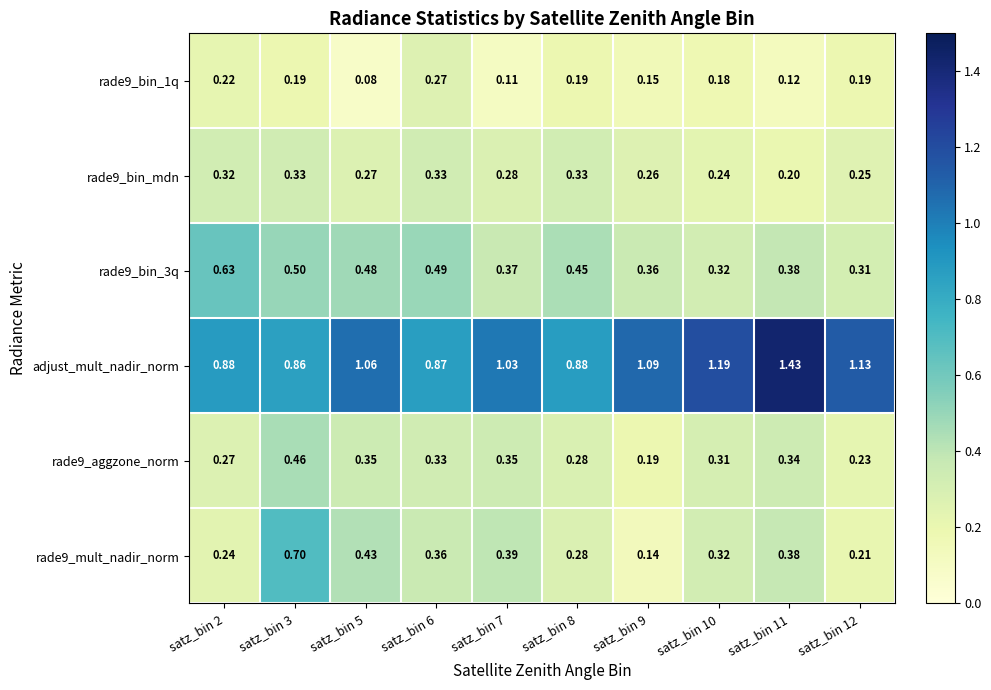

Which series changed the most between satz_bin 6 and satz_bin 10?

adjust_mult_nadir_norm